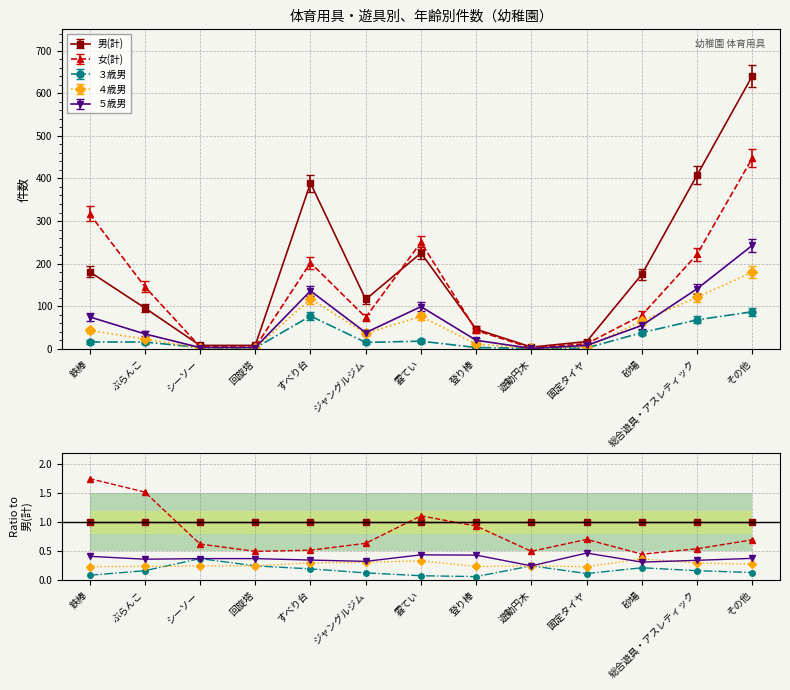

How many series are shown in this chart?

5